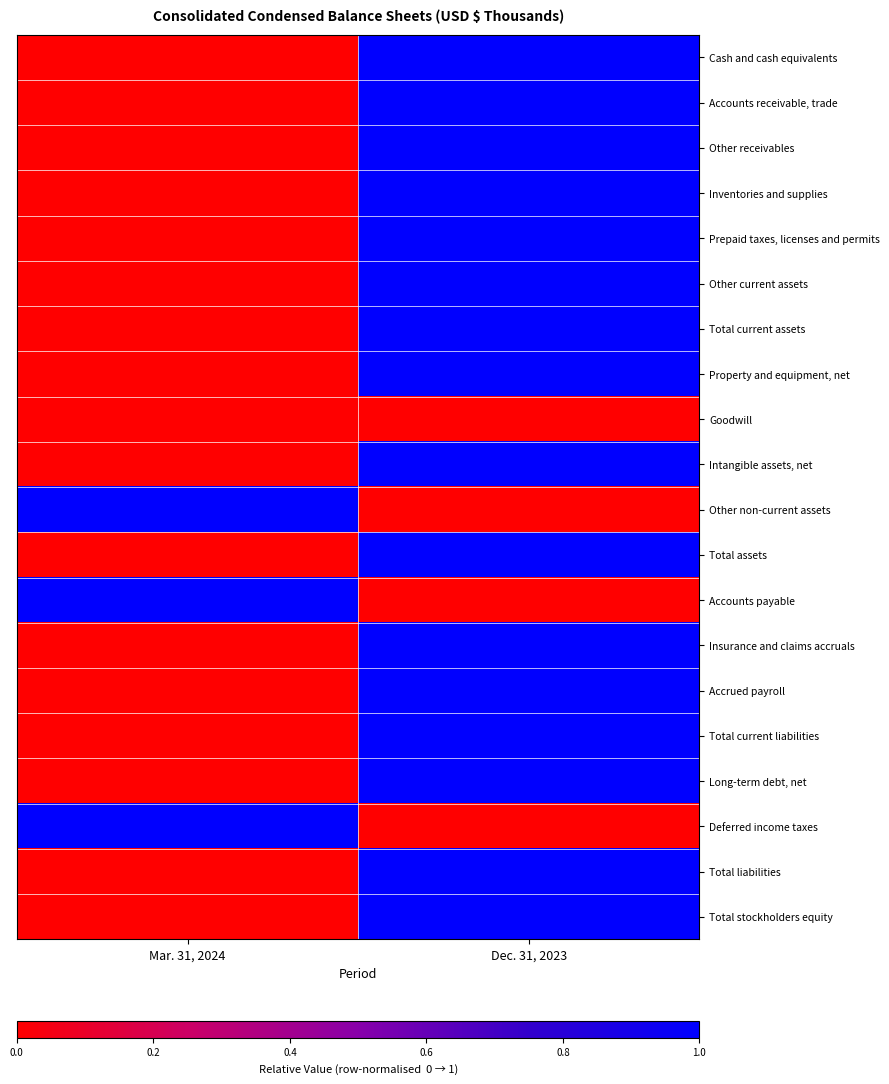

Which series changed the most between Mar. 31, 2024 and Dec. 31, 2023?

Cash and cash equivalents